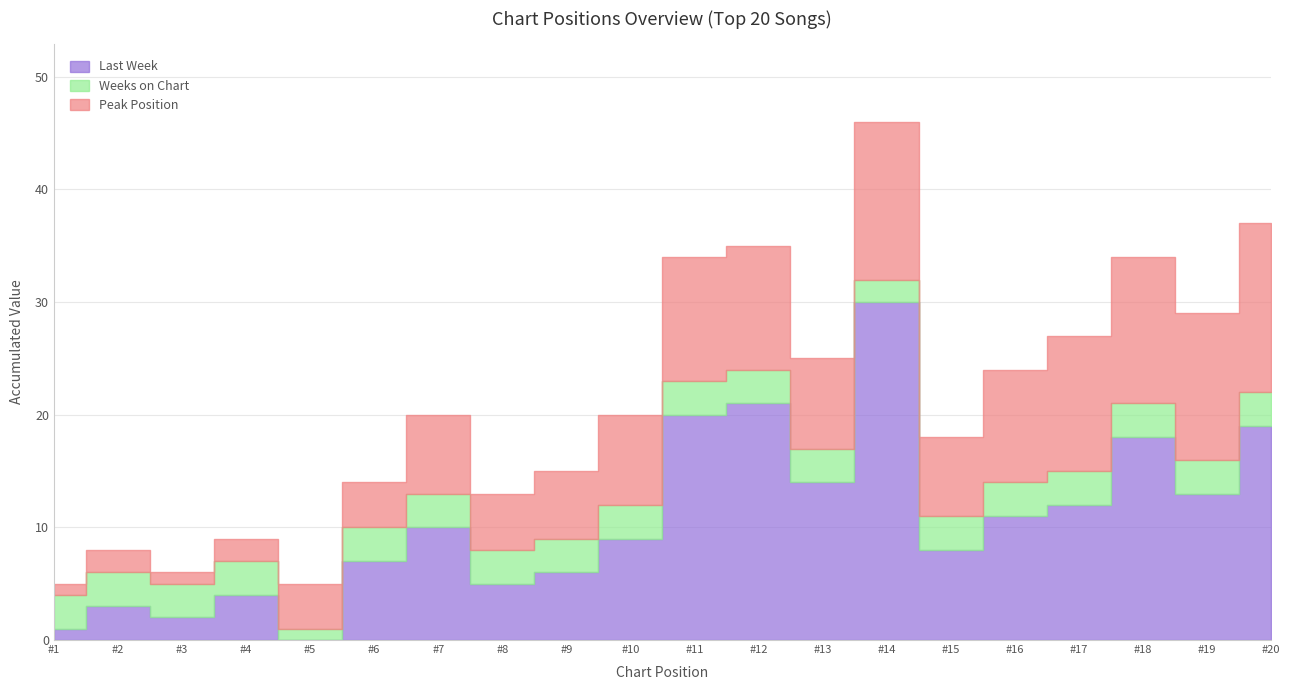

What is the sum of all Weeks on Chart values?

57